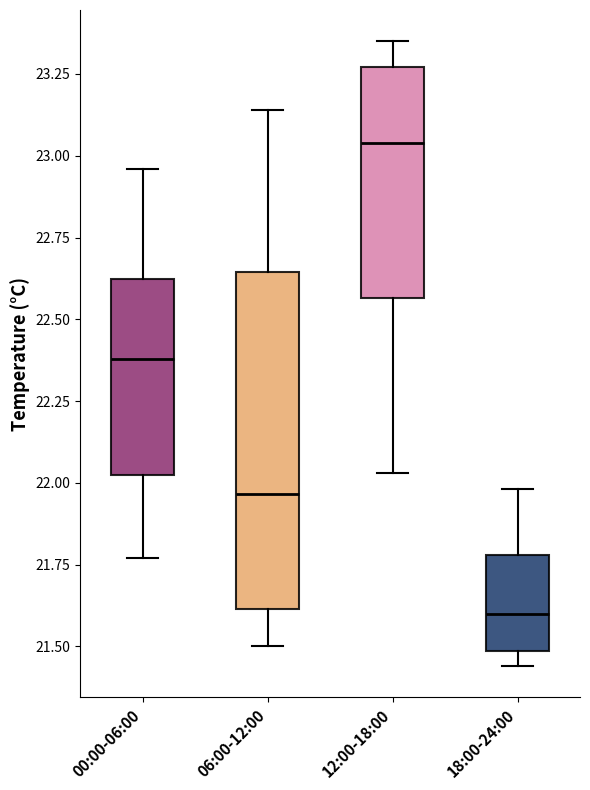

Which box's median line is the highest?

12:00-18:00